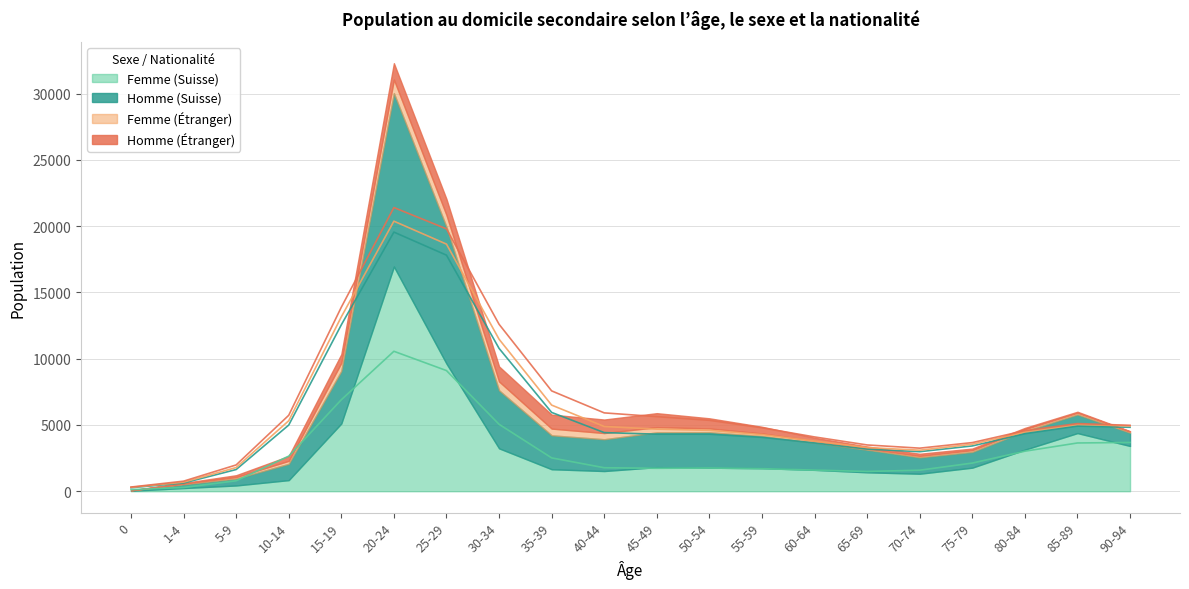

Where does the Femme (Suisse) series first go above 1776?

15-19